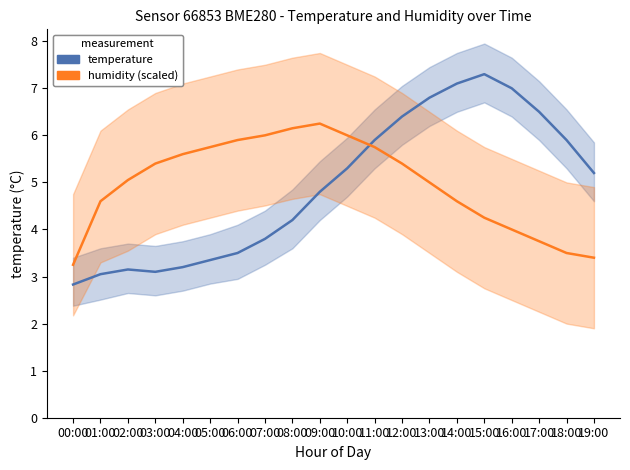

Where does the temperature series first go above 5?

10:00